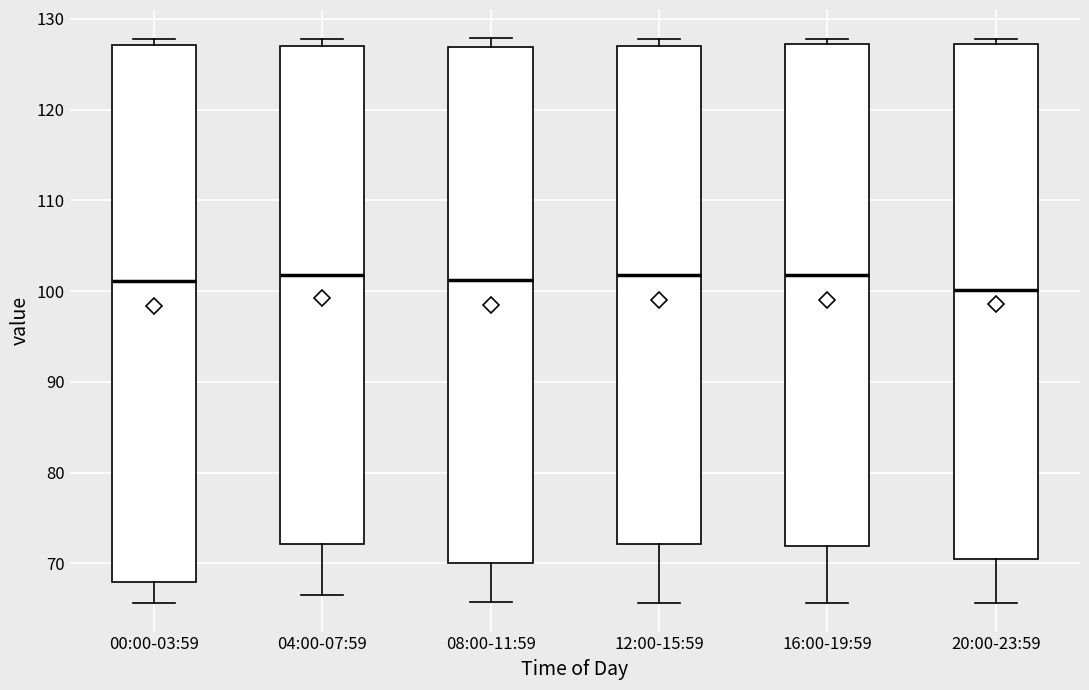

Which box's median line is the lowest?

20:00-23:59